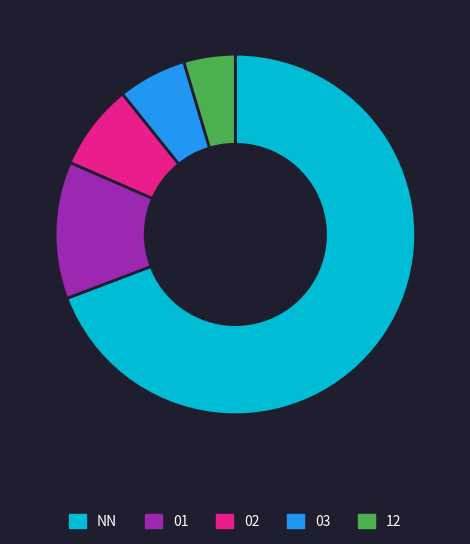

Count the number of slices in the pie.

5